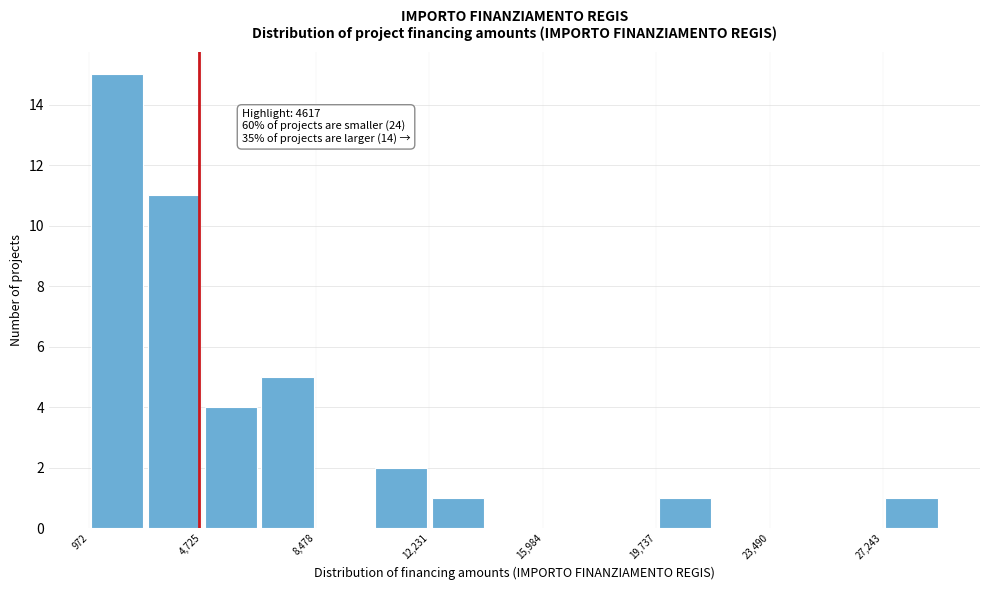

Read against the x-axis, roughly where is the centre of the tallest bar?

2000